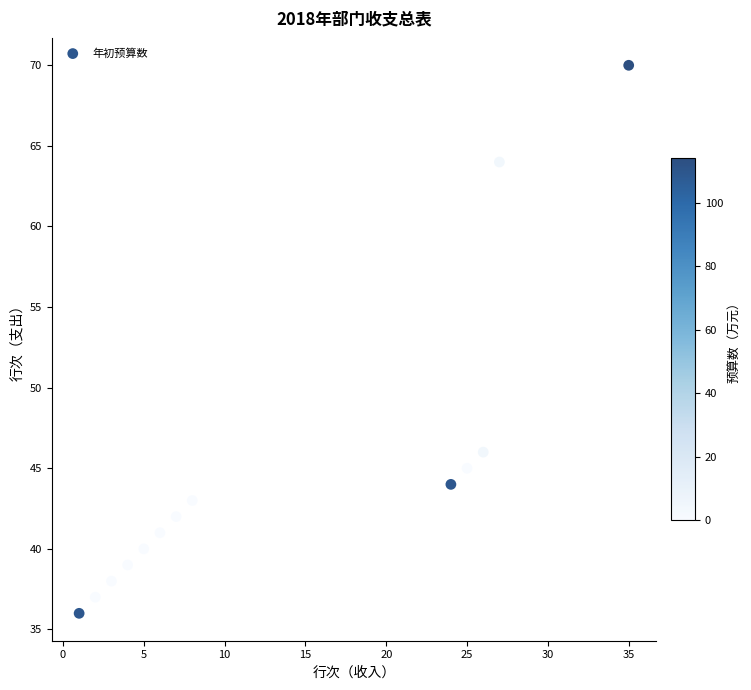

What is the range of Y values (max minus min)?

34